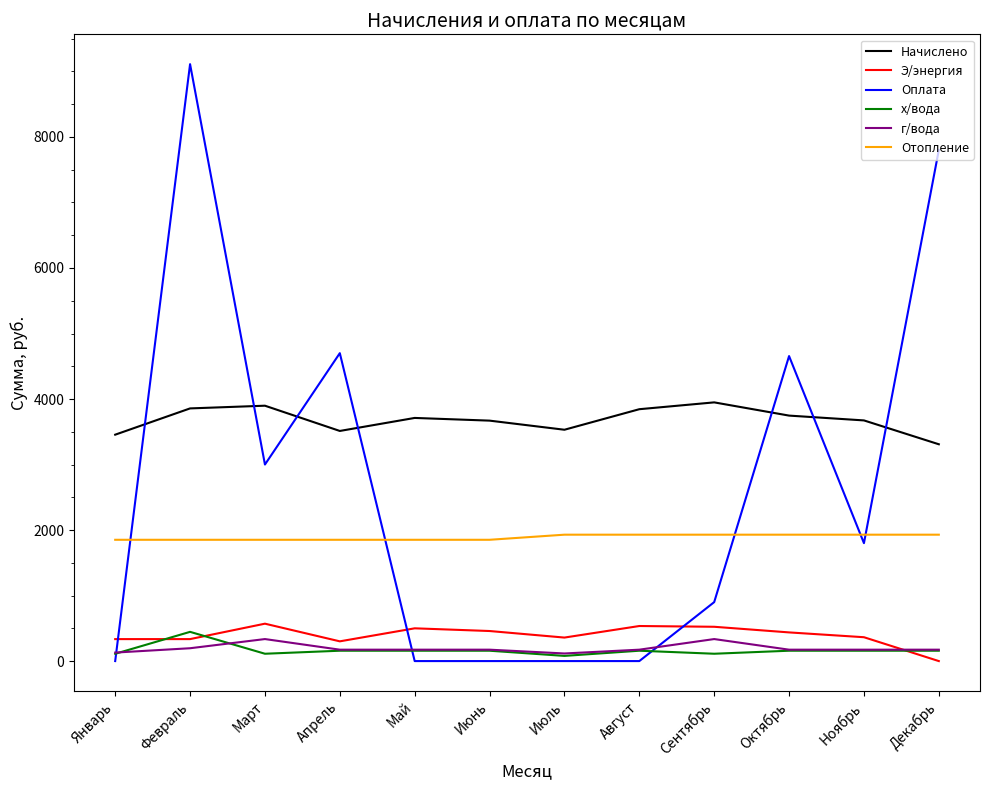

Which series has the largest range (max minus min)?

Оплата